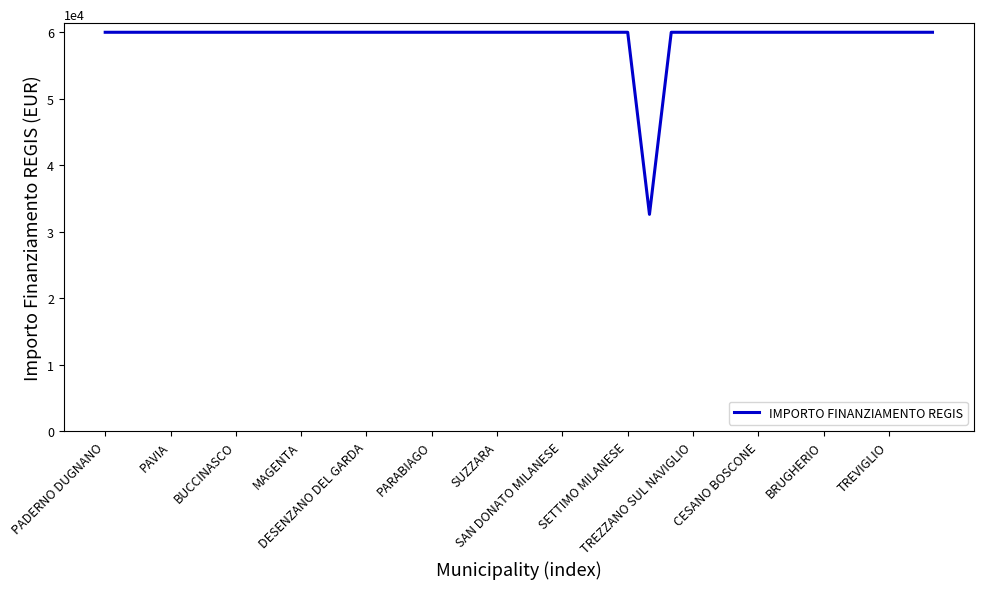

What is the minimum value shown in the chart?

32589